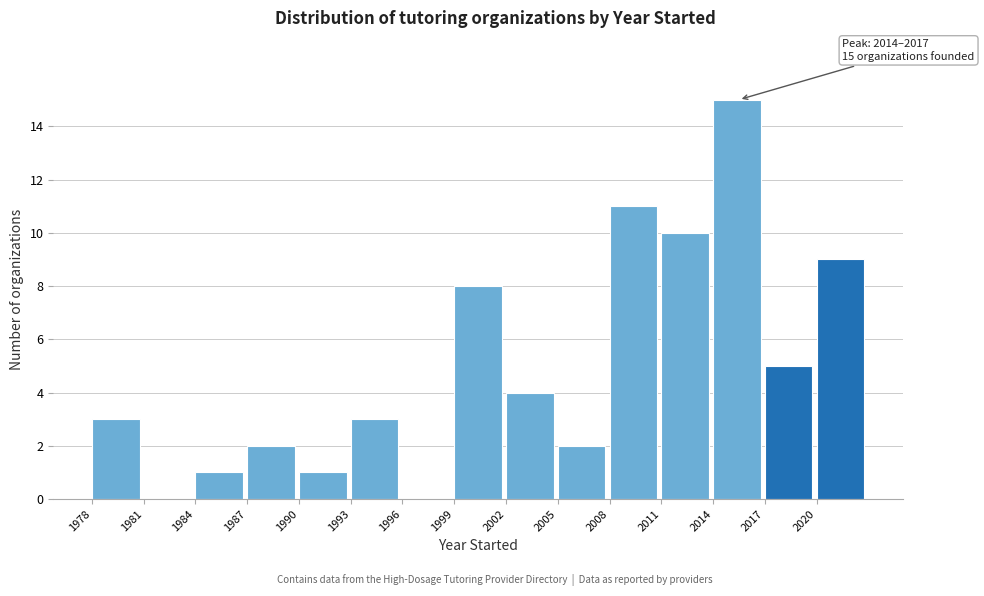

Which range on the x-axis has the tallest bar?

2014 to 2017